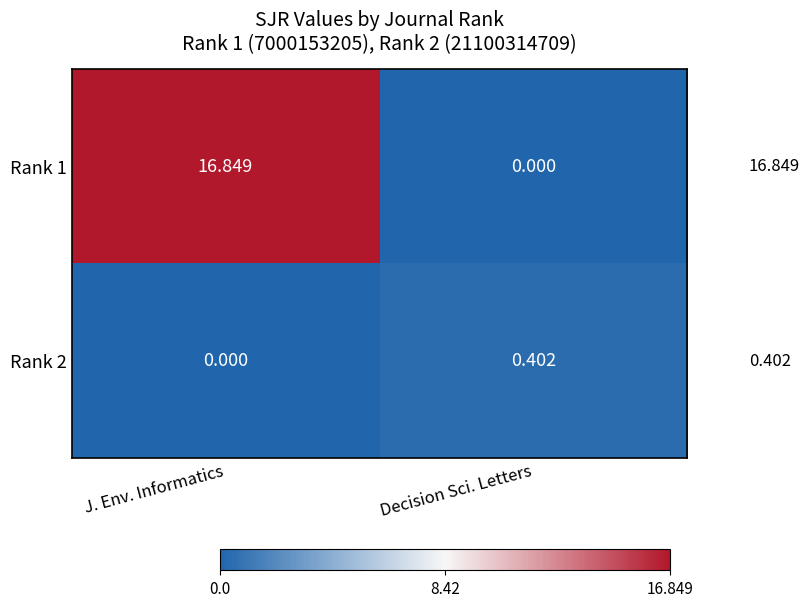

At which category is the sum across all series the highest?

J. Env. Informatics